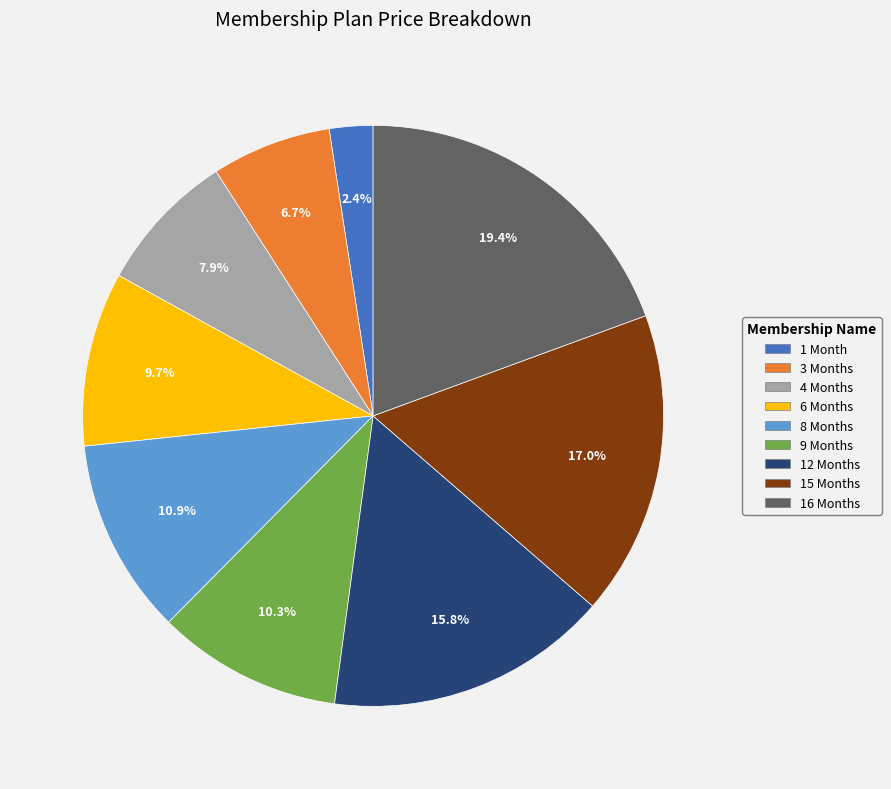

What percentage is the 9 Months slice, to the nearest percent?

10%